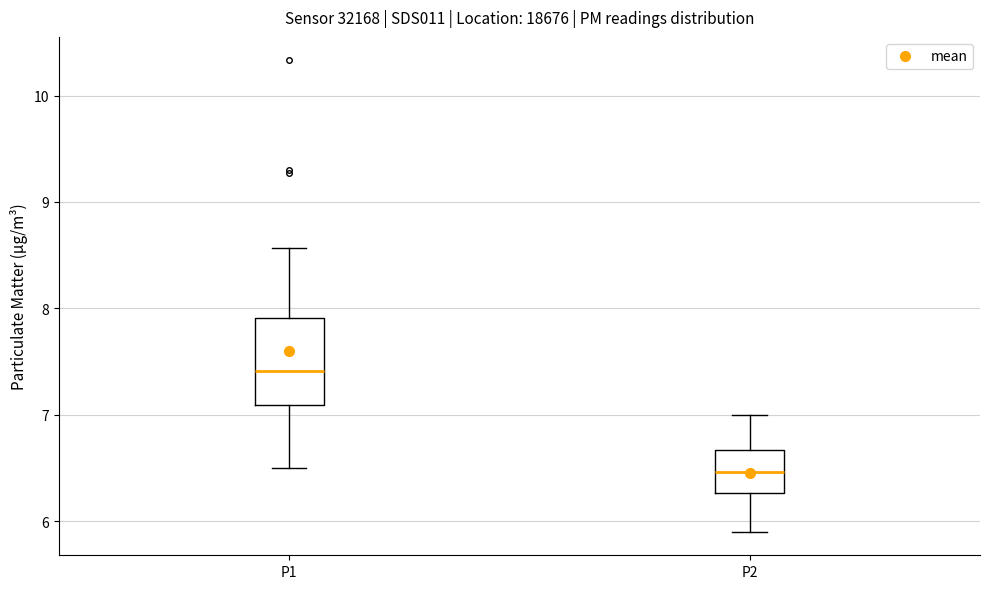

Reading left to right, transcribe this box plot: for each box, give where its median line is, the range the box spans, and where its two whiskers end, as read against the y-axis. The values are not printed on the chart, so give them approximately, as read against the axis.

P1: median 7.4, box 7.1 to 7.9, whiskers 6.5 to 8.6
P2: median 6.5, box 6.3 to 6.7, whiskers 5.9 to 7.0